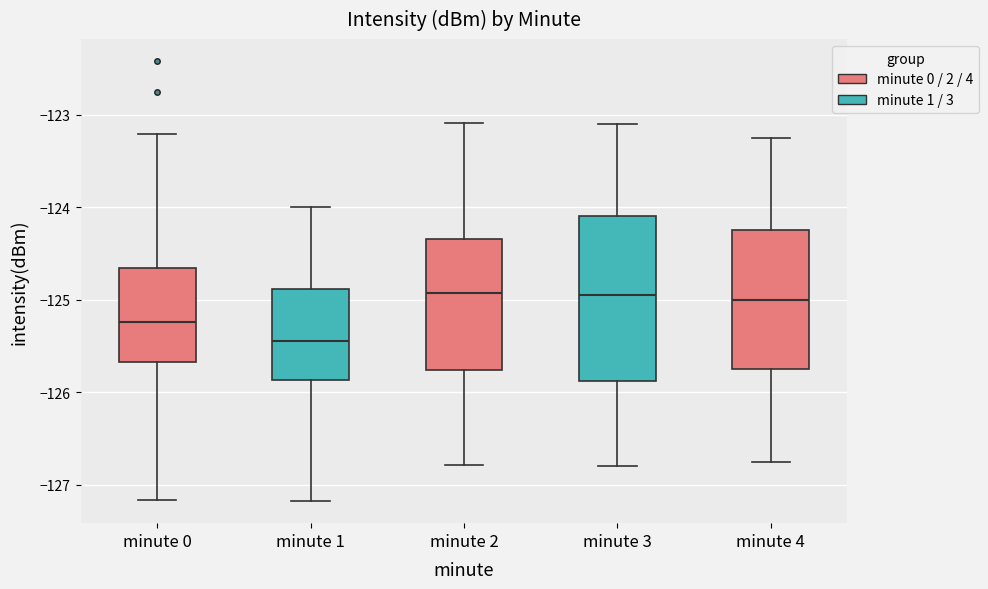

Reading left to right, read every box against the y-axis: the position of its median line, the range the box covers, and the ends of its whiskers. The values are not printed on the chart, so give them approximately, as read against the axis.

minute 0: median -125.2, box -125.7 to -124.7, whiskers -127.2 to -123.2
minute 1: median -125.4, box -125.9 to -124.9, whiskers -127.2 to -124.0
minute 2: median -124.9, box -125.8 to -124.3, whiskers -126.8 to -123.1
minute 3: median -124.9, box -125.9 to -124.1, whiskers -126.8 to -123.1
minute 4: median -125.0, box -125.7 to -124.2, whiskers -126.7 to -123.2